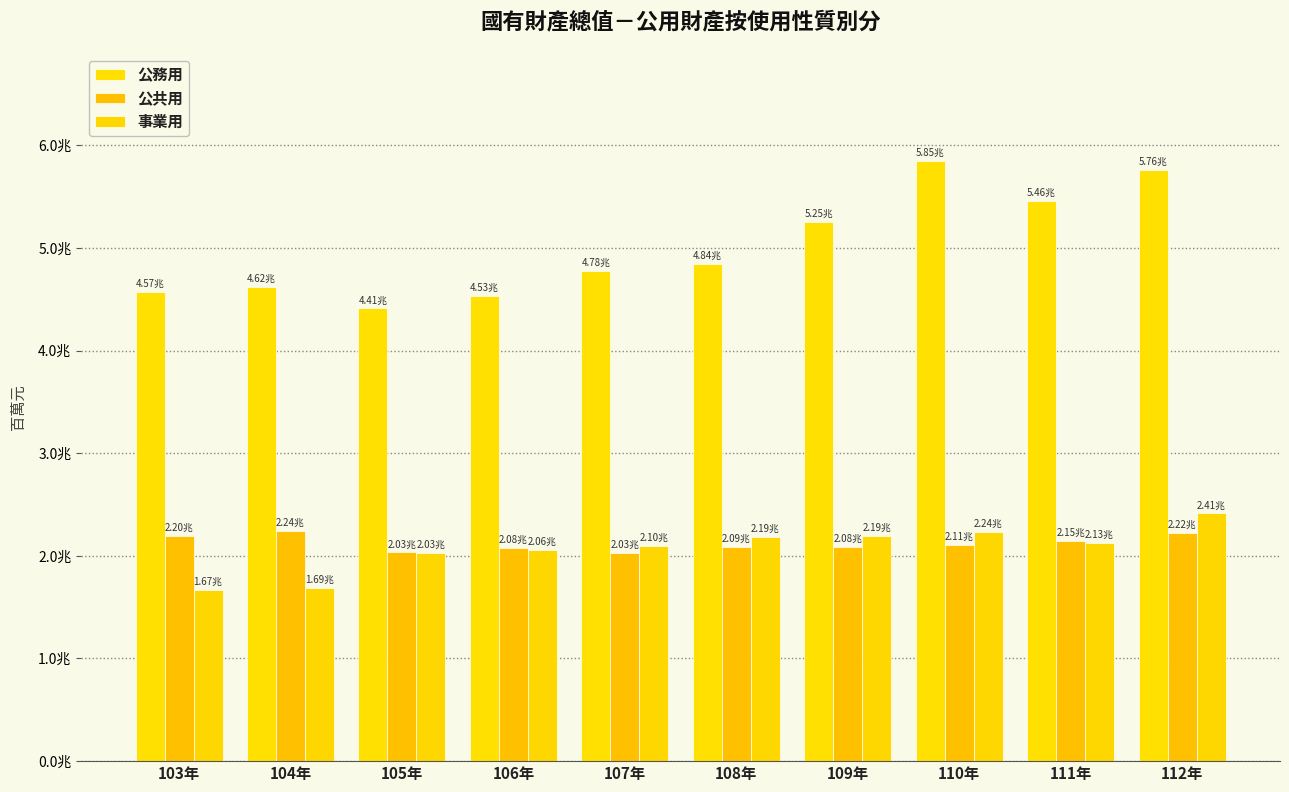

Which series has the largest range (max minus min)?

公務用